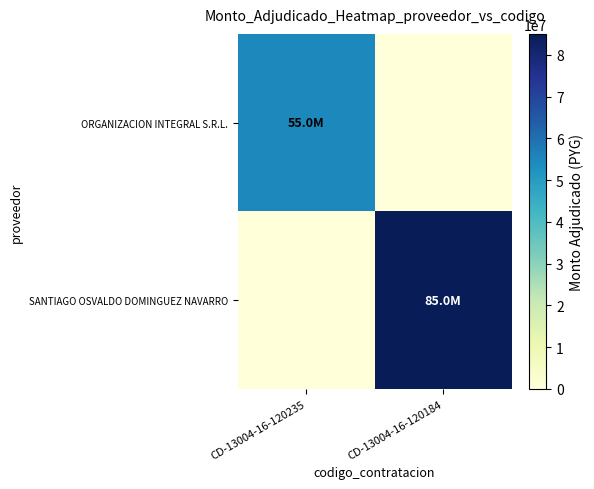

Reading left to right, transcribe all the data shown in this chart.

ORGANIZACION INTEGRAL S.R.L.: CD-13004-16-120235=55000000	CD-13004-16-120184=0
SANTIAGO OSVALDO DOMINGUEZ NAVARRO: CD-13004-16-120235=0	CD-13004-16-120184=85000000